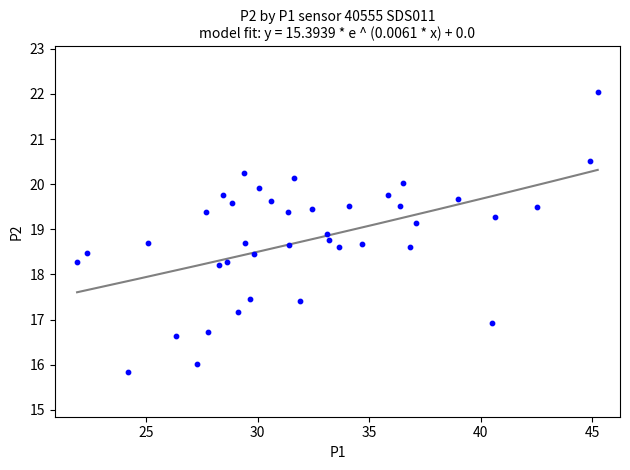

What is the range of Y values (max minus min)?

6.2